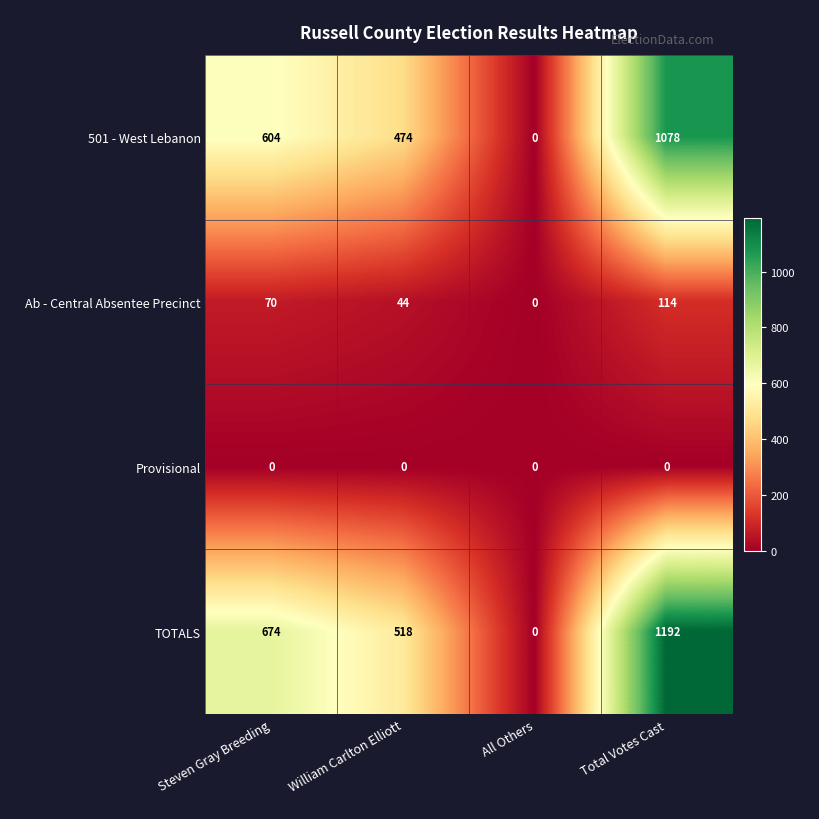

How many values in the TOTALS series are below 674?

2